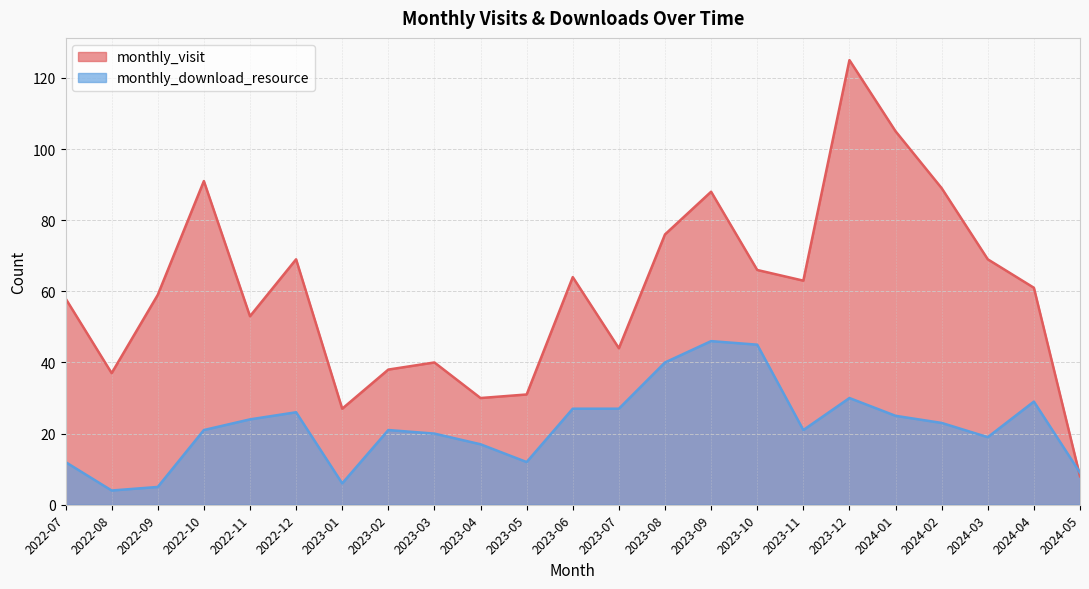

Is it true that monthly_download_resource equals 7 at 2022-07?

False